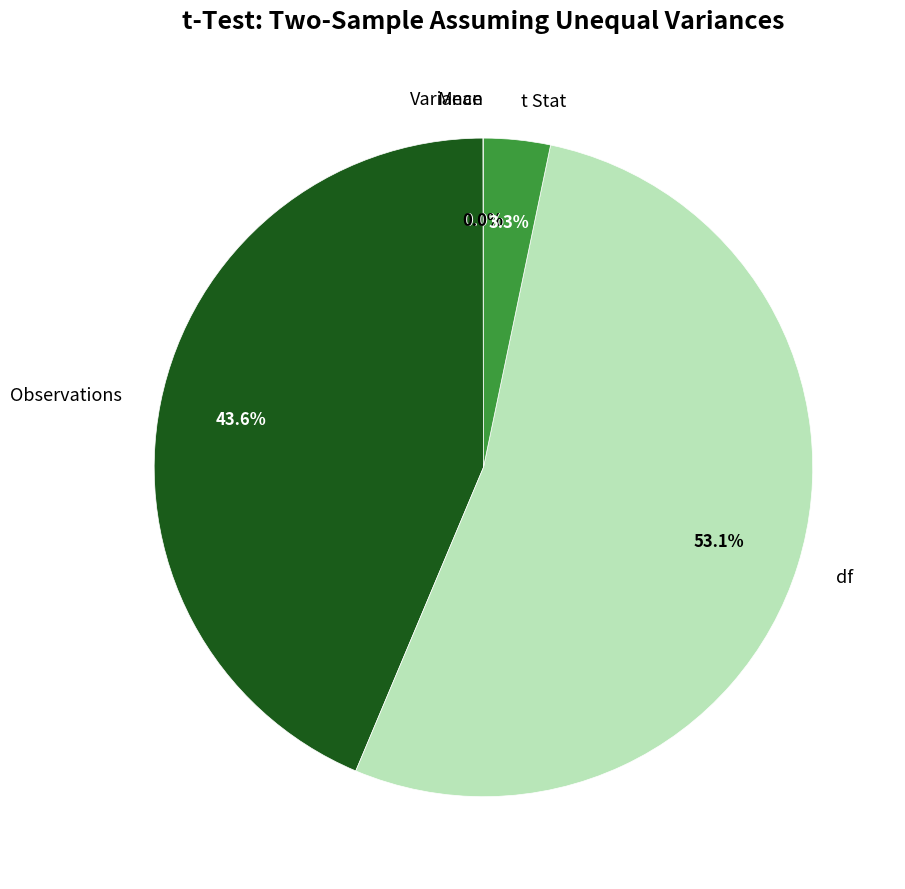

What portion of the pie excludes df?

46.9%